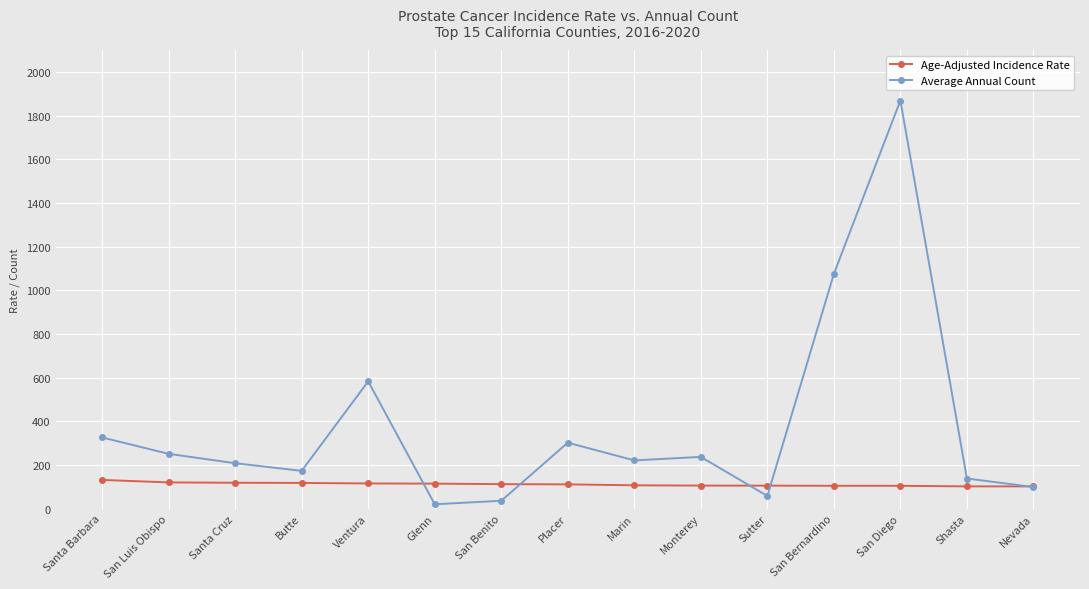

Is it true that Average Annual Count equals 251.0 at San Luis Obispo?

True